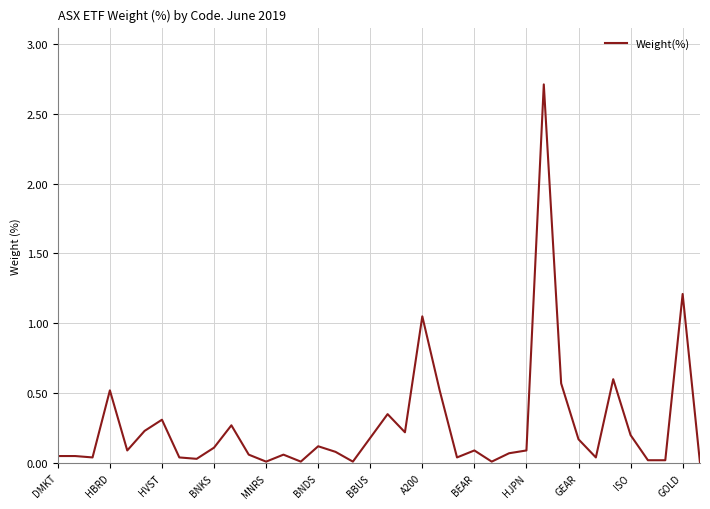

What is the difference between the maximum and minimum values?

2.7